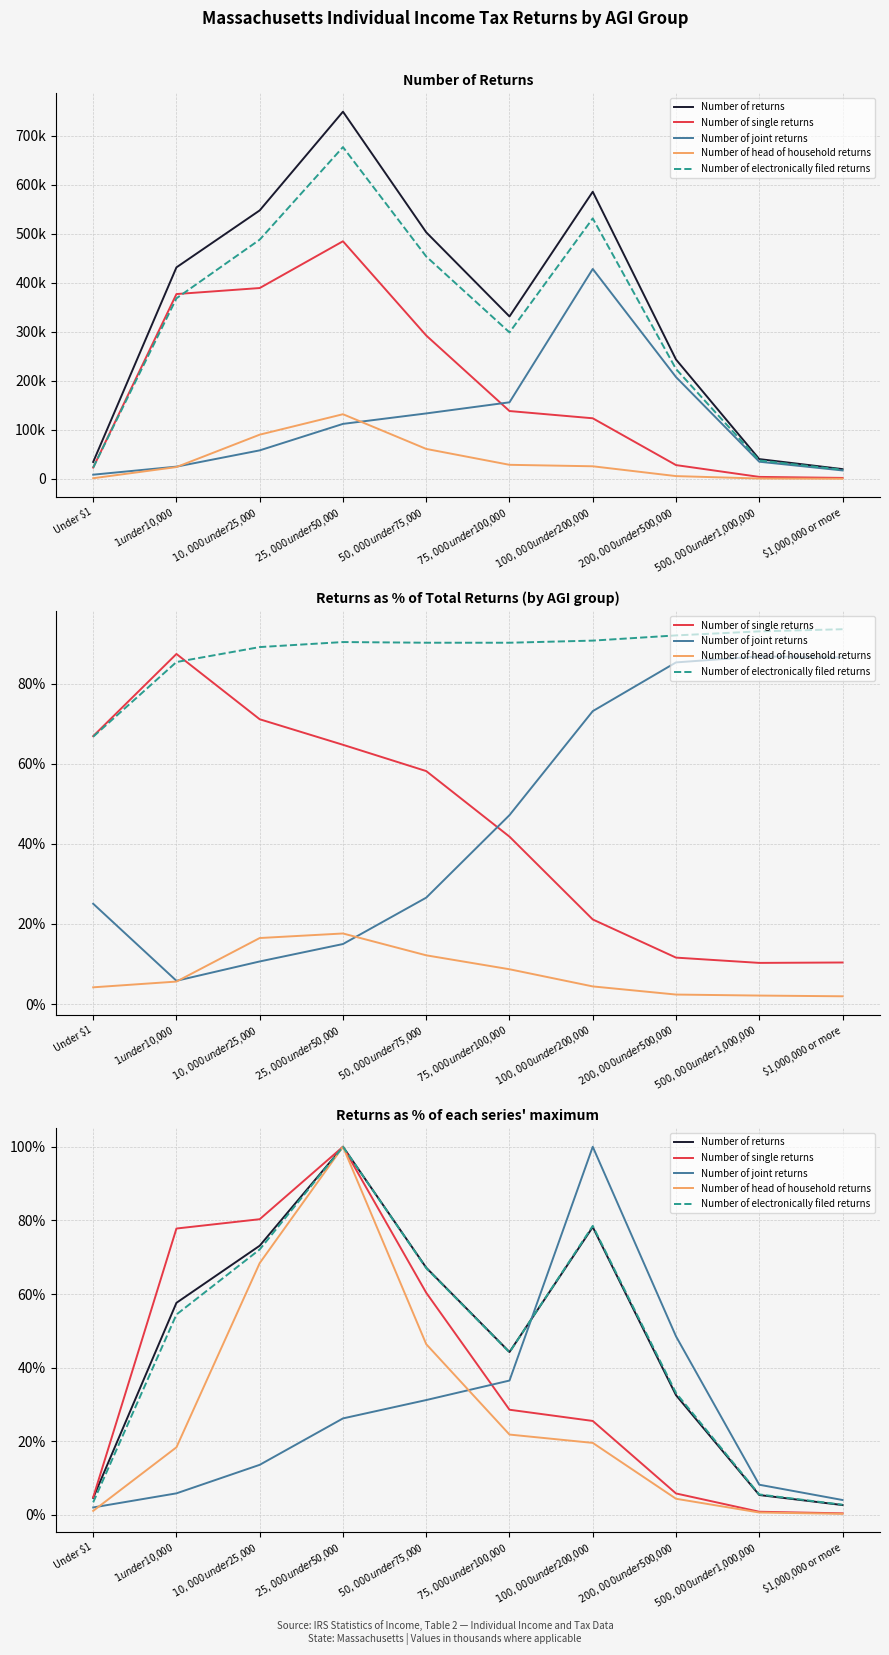

What is the sum of all Number of returns values?

465.5